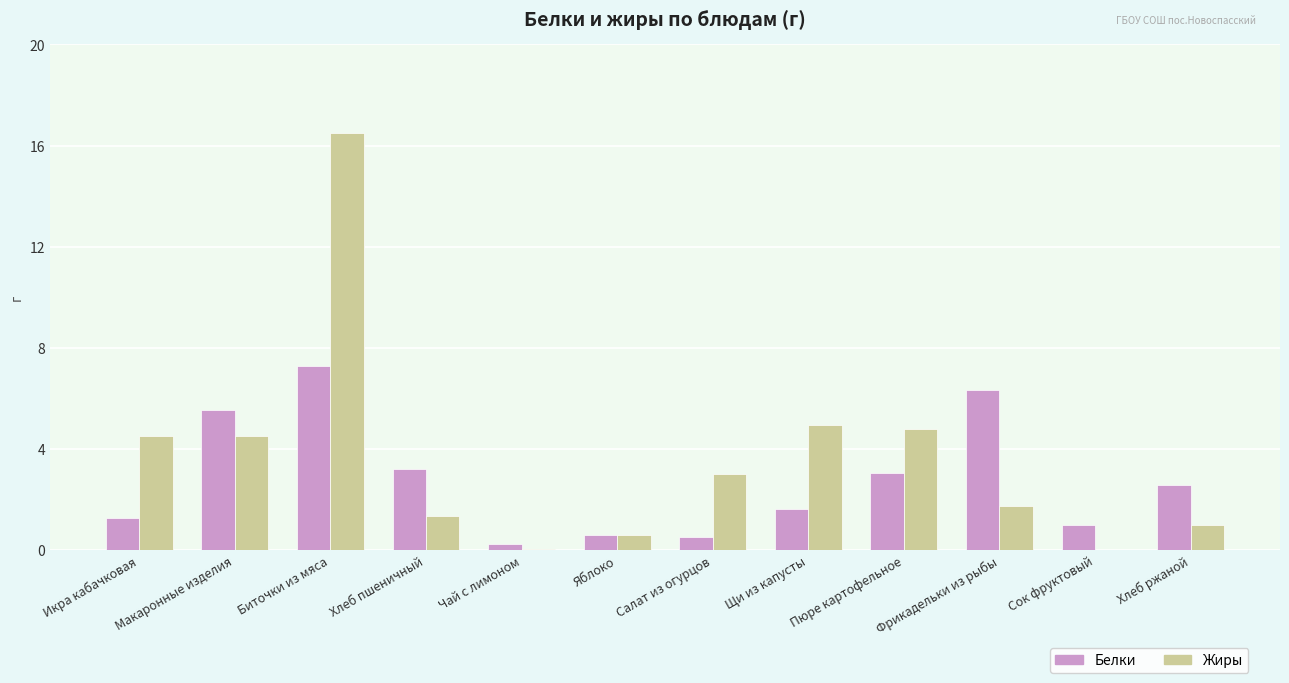

Which series changed the most between Биточки из мяса and Яблоко?

Жиры